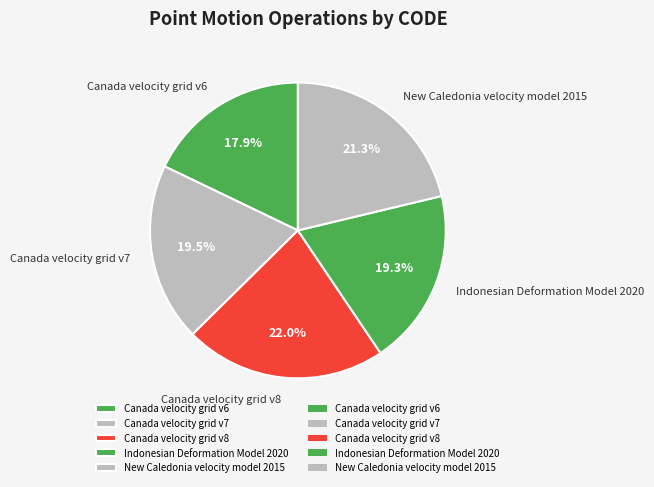

What is the ratio of the value at Indonesian Deformation Model 2020 to the value at Canada velocity grid v6?

1.1